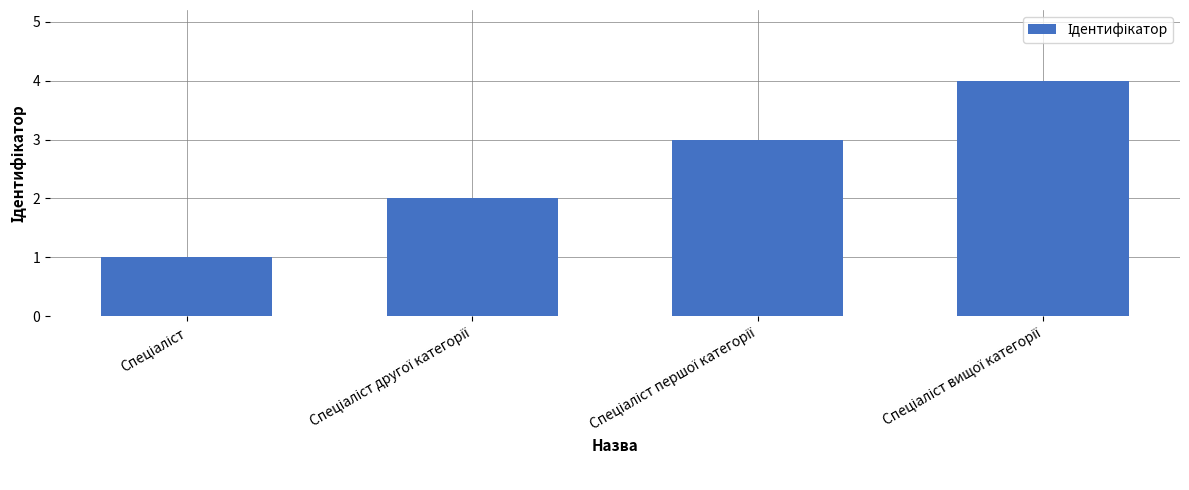

Count the number of data series in this chart.

1